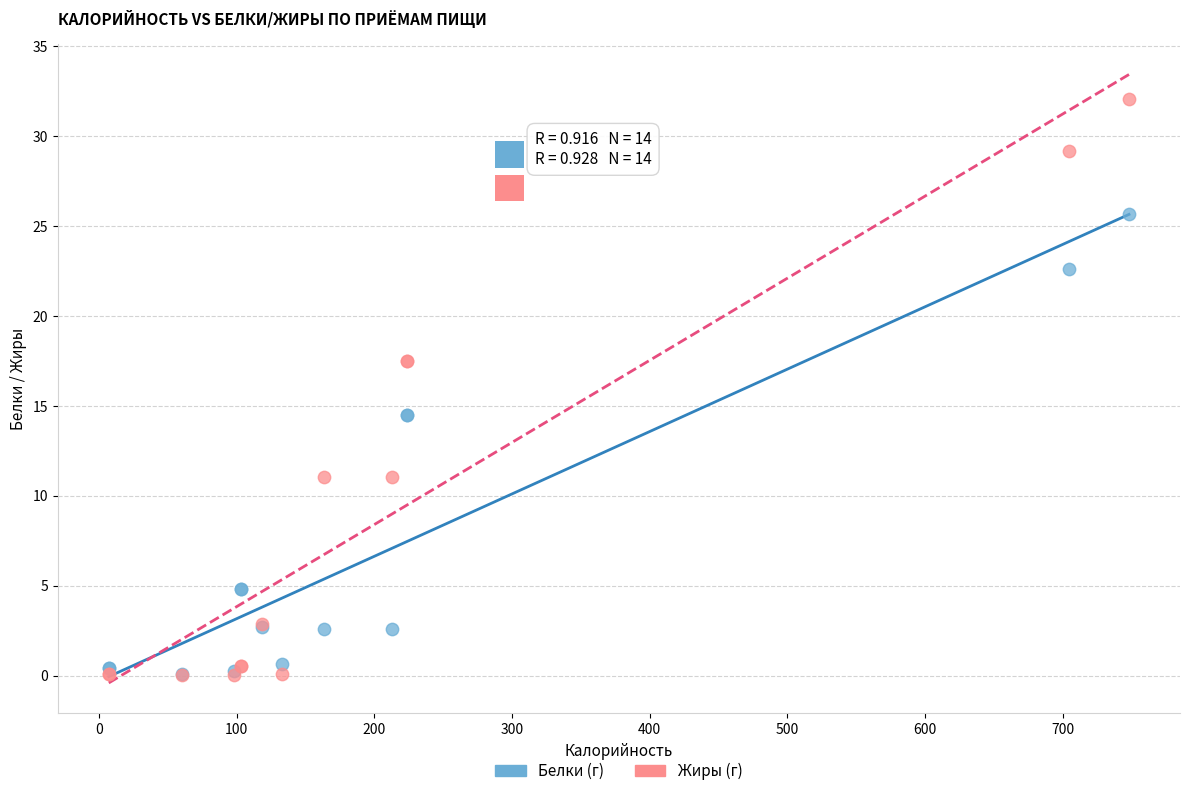

What are all the series names shown in the legend?

Белки (г), Жиры (г)